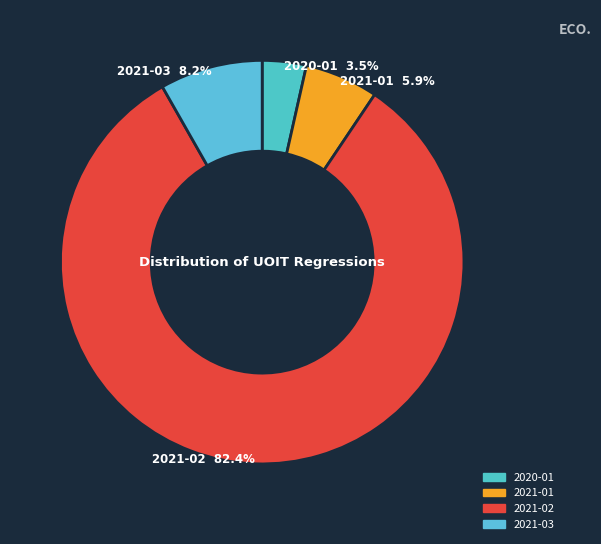

What is the largest slice in the pie chart?

2021-02